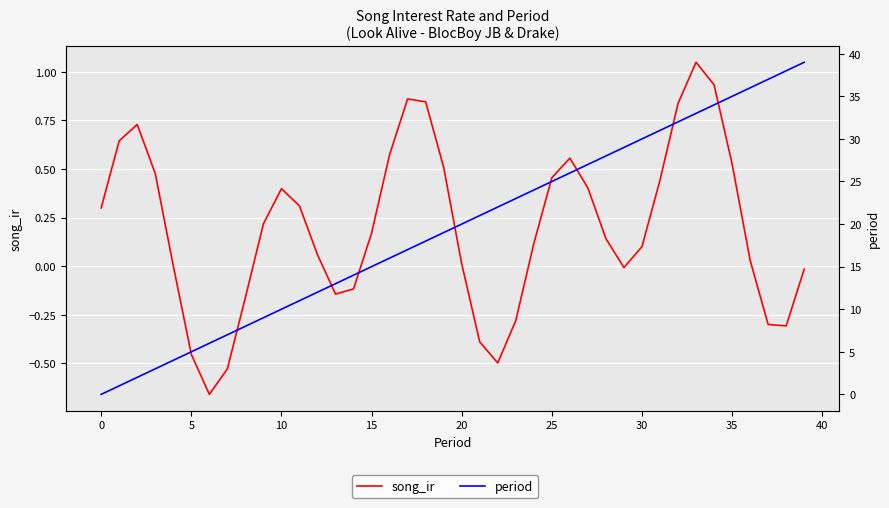

The value of song_ir at −5 is 0.1. True or false?

False